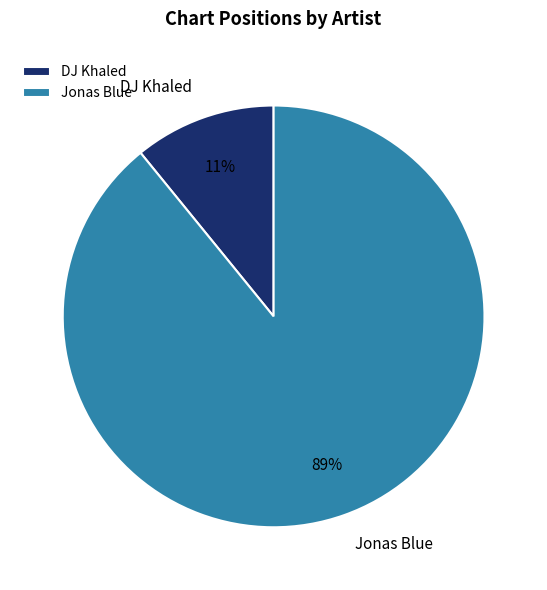

Is it true that DJ Khaled is 11% of the pie?

True